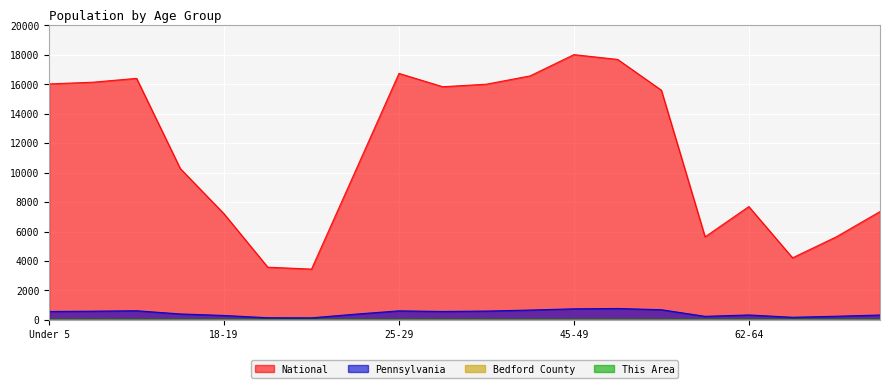

What is the value of the This Area point at the 15th from the left?

0.1